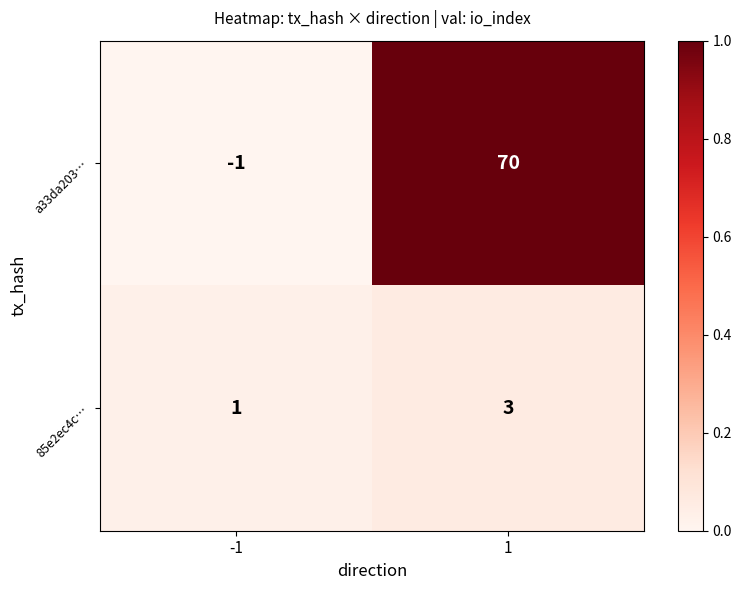

What is the difference between the highest and lowest values at 1?

67